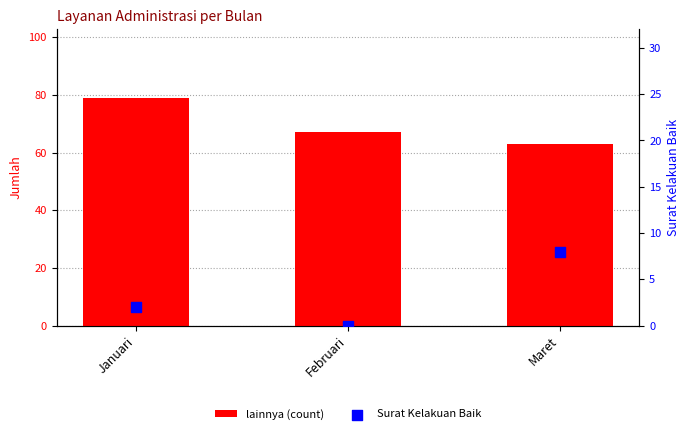

Is the value of lainnya (count) at Februari greater than the value of Surat Kelakuan Baik at Maret?

Yes